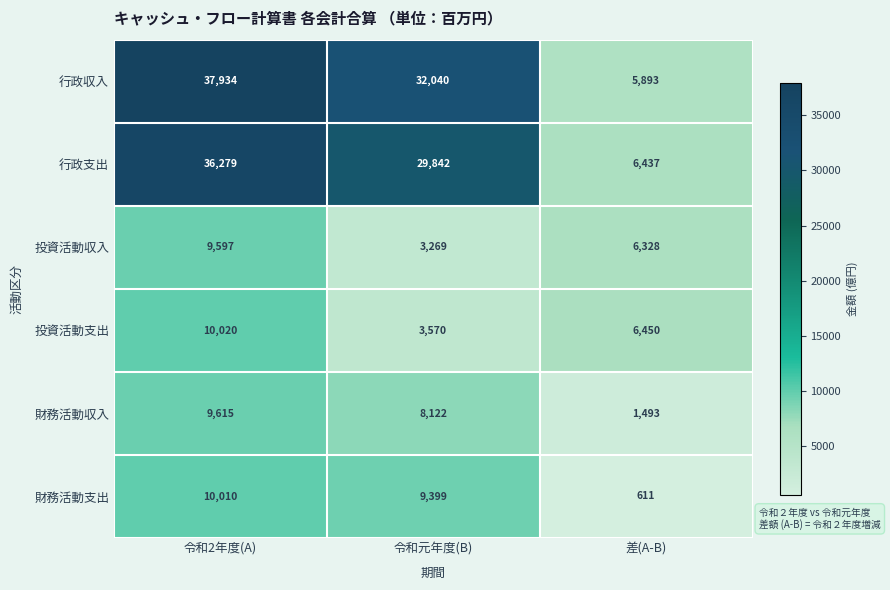

Which category has the highest value across all series?

令和2年度(A)